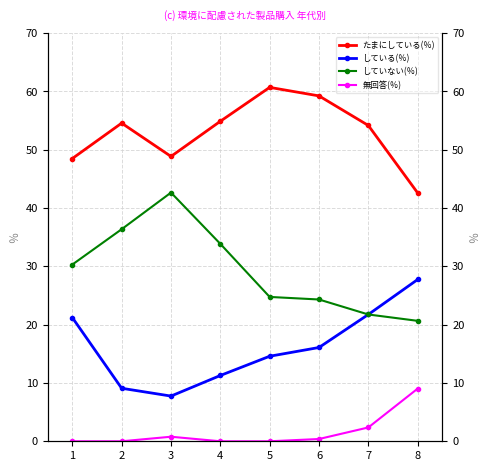

The している(％) series shows 8.0 at 7. True or false?

False